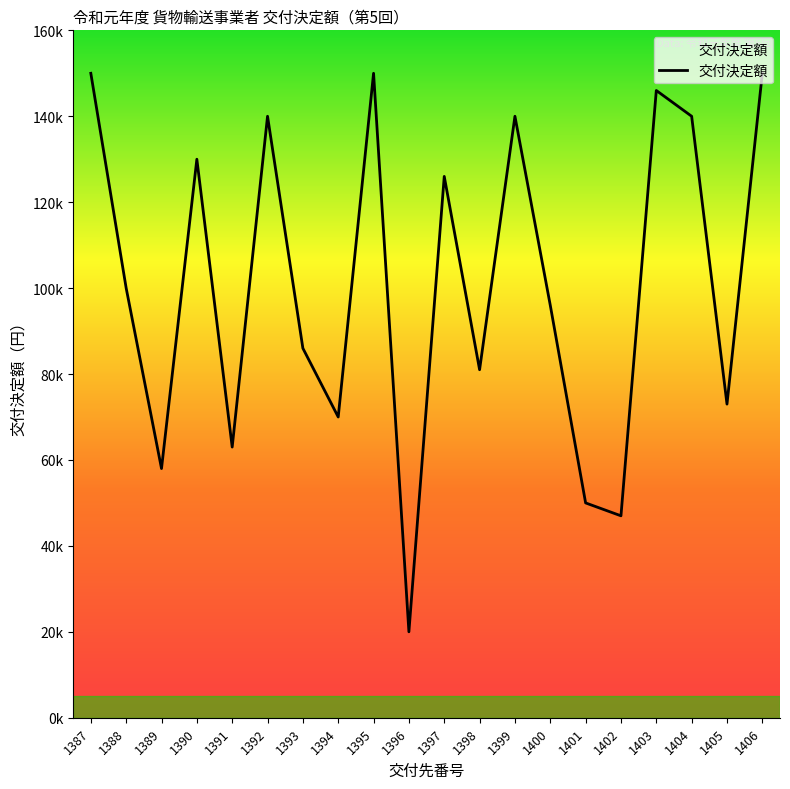

Between 1393 and 1392, which is larger?

1392